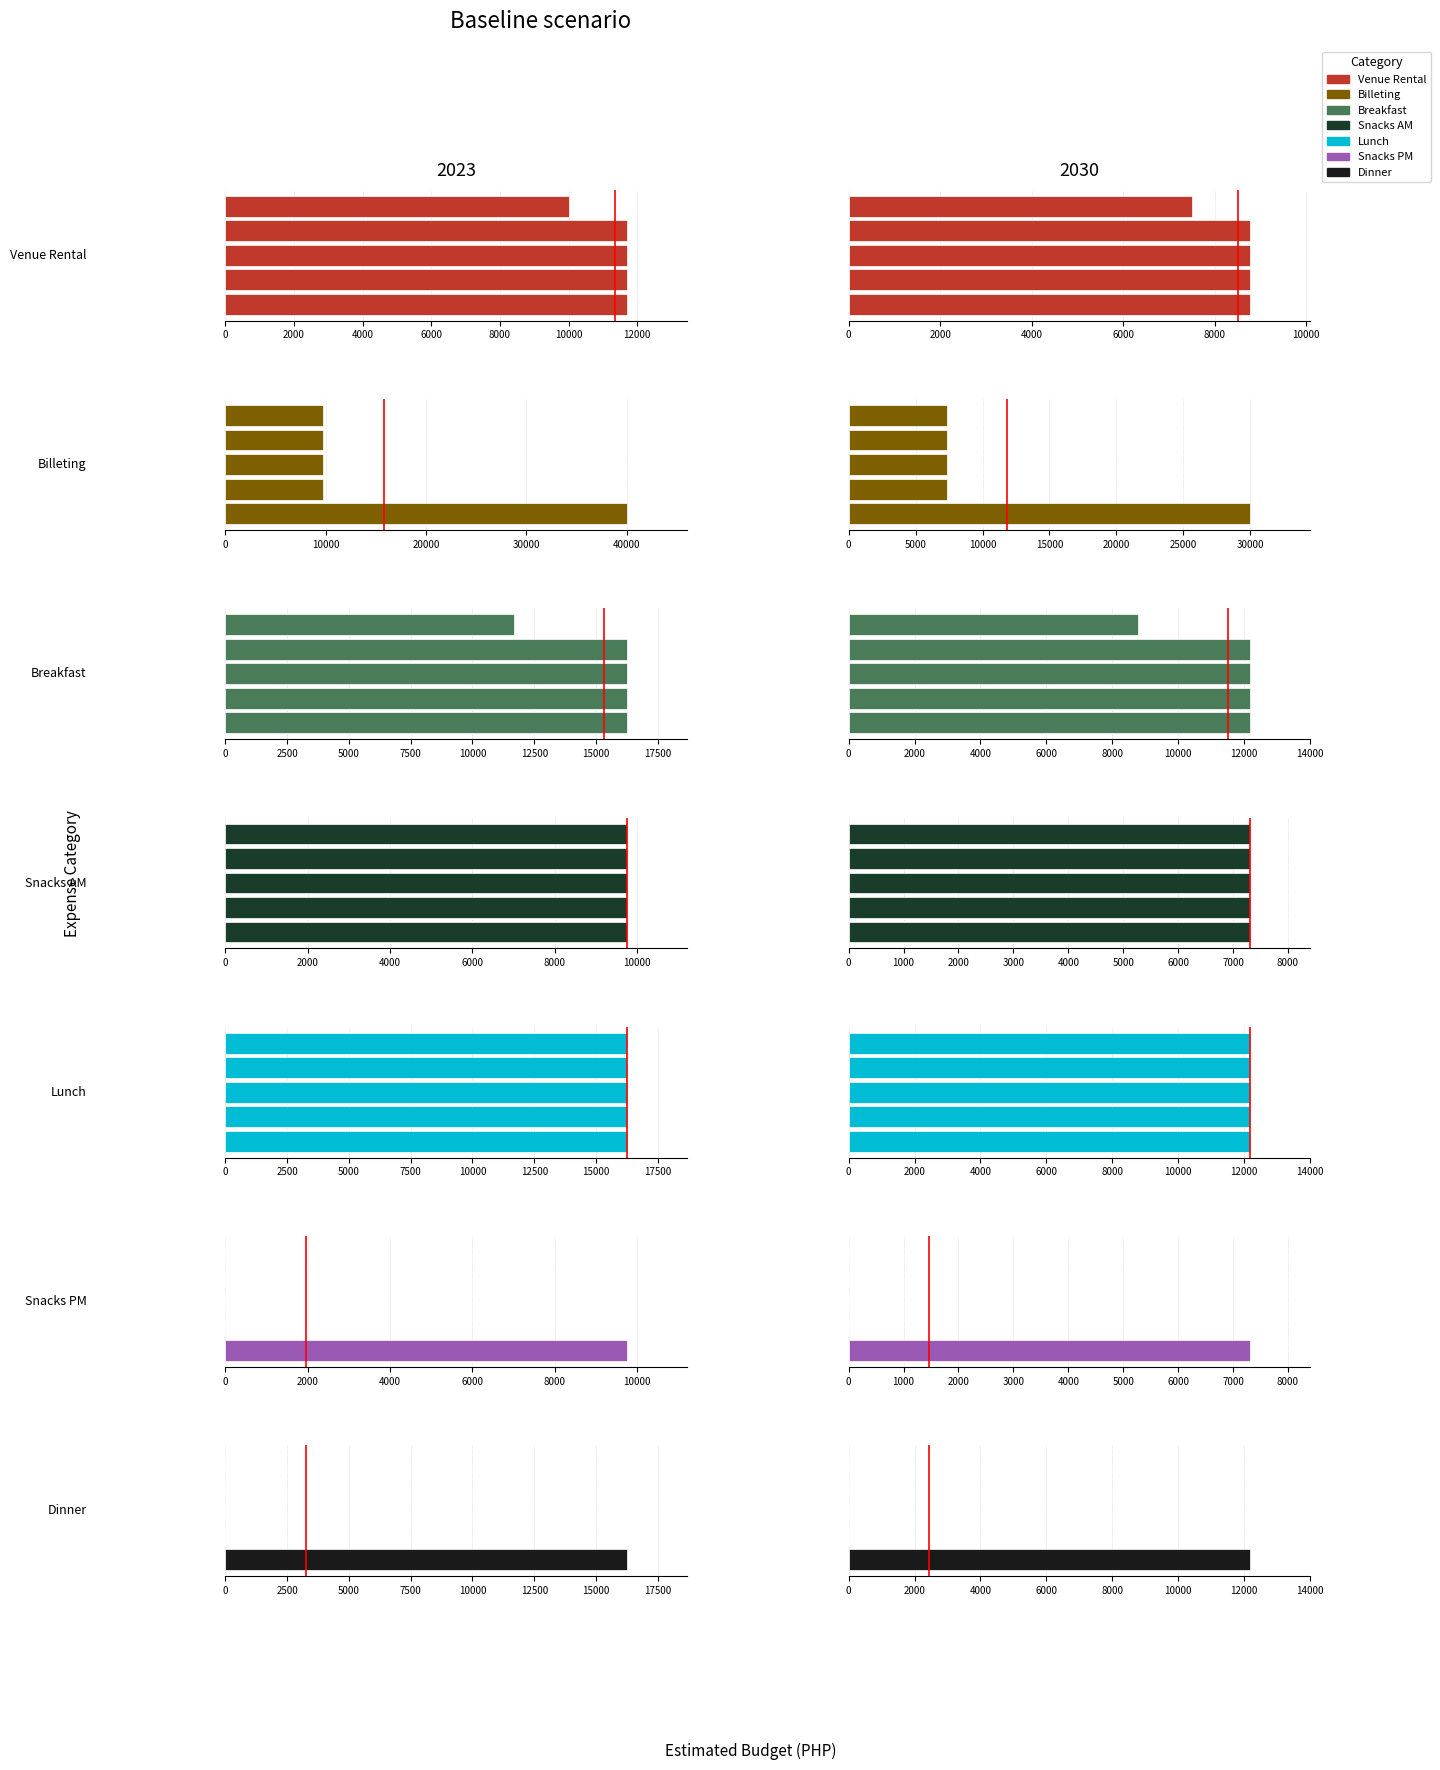

Where is Meal Package Day3 nearest to the value 8125?

Billeting